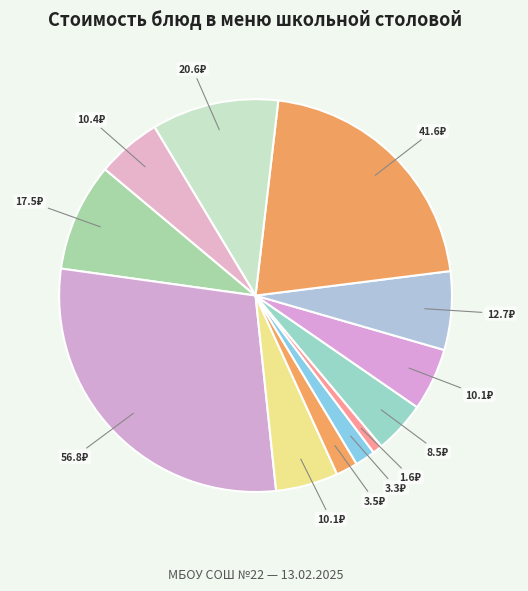

How many slices are in this pie chart?

12